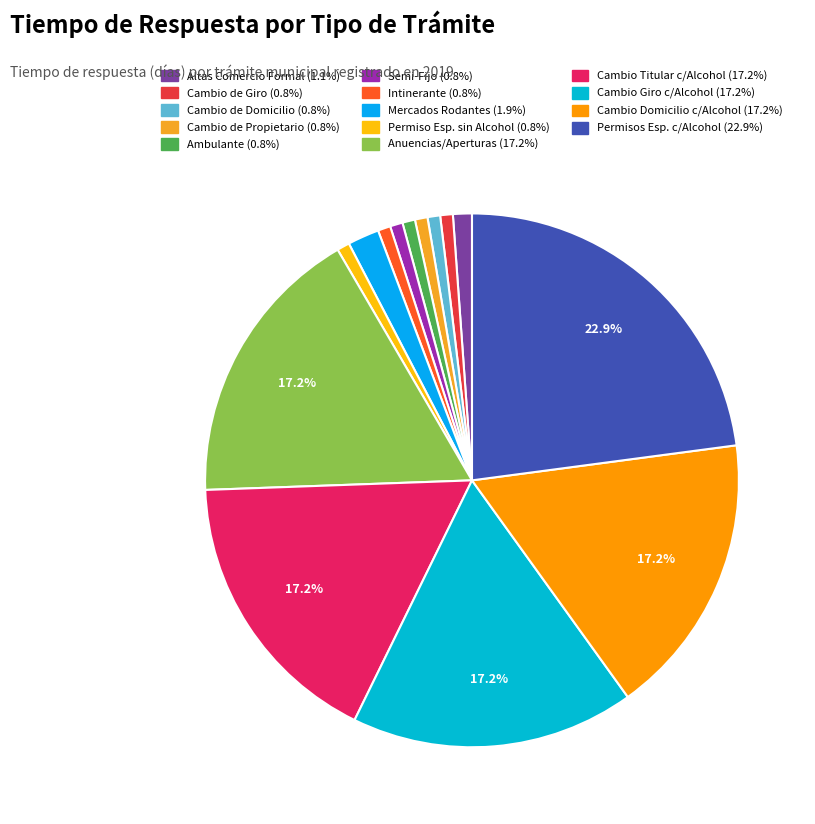

How many segments does this pie chart have?

14